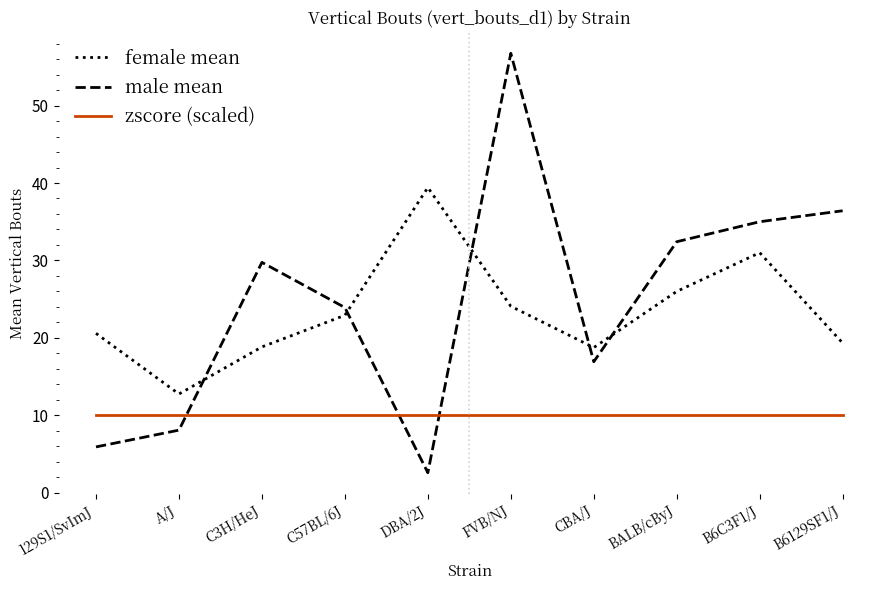

Rank the series at C3H/HeJ from highest to lowest value.

male mean, female mean, zscore (scaled)